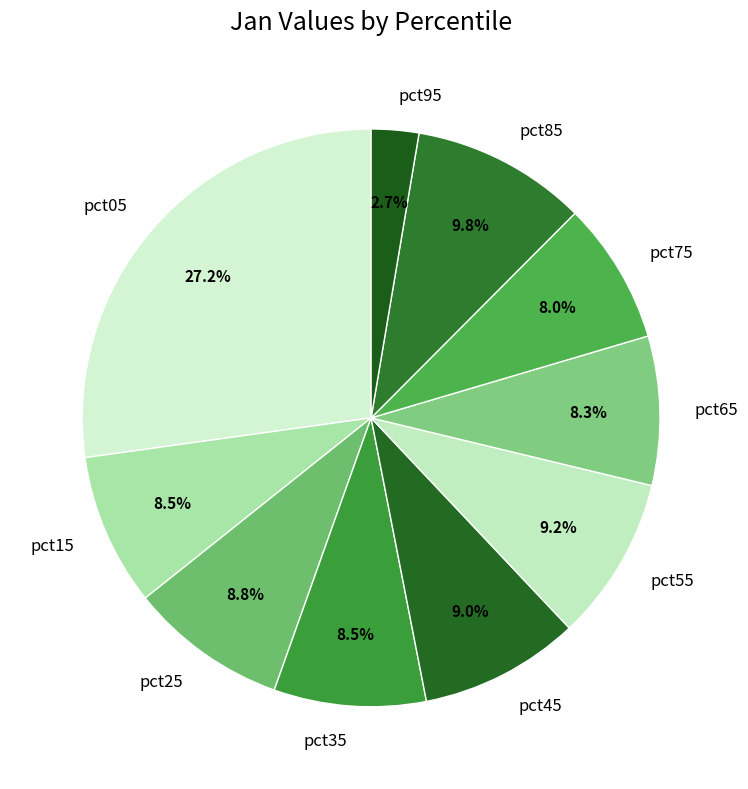

To the nearest percent, what is the combined percentage of pct55 and pct15?

18%